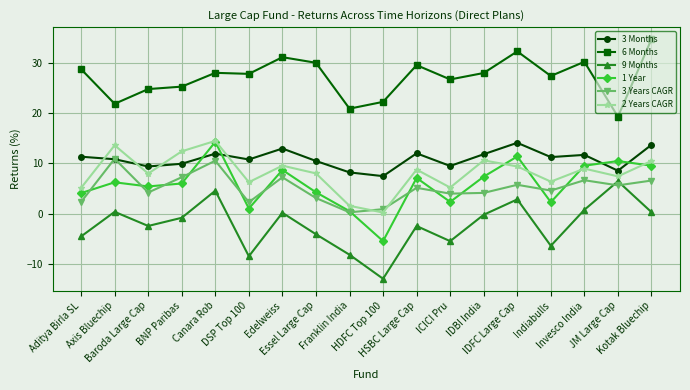

What is the sum of the 1 Year values at Franklin India and Invesco India?

10.1